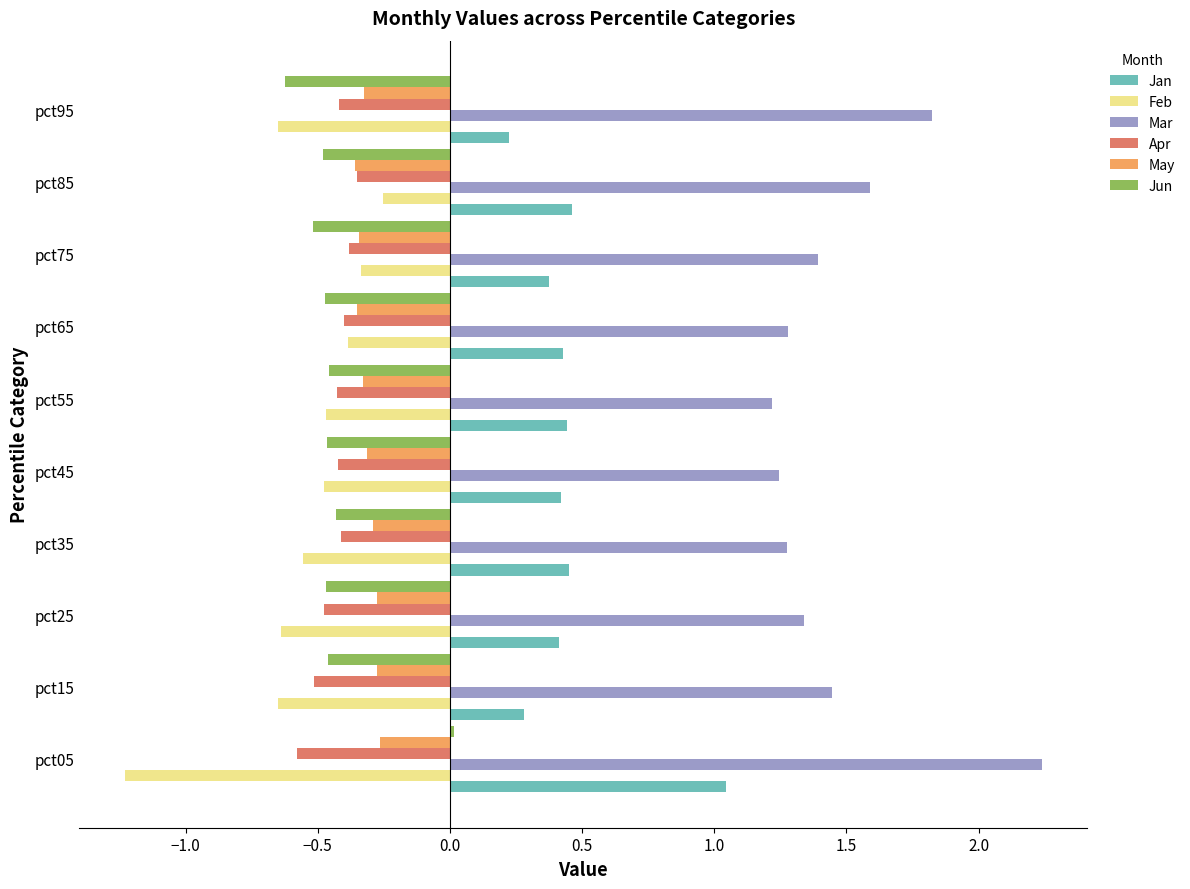

What is the maximum value shown in the chart?

2.2